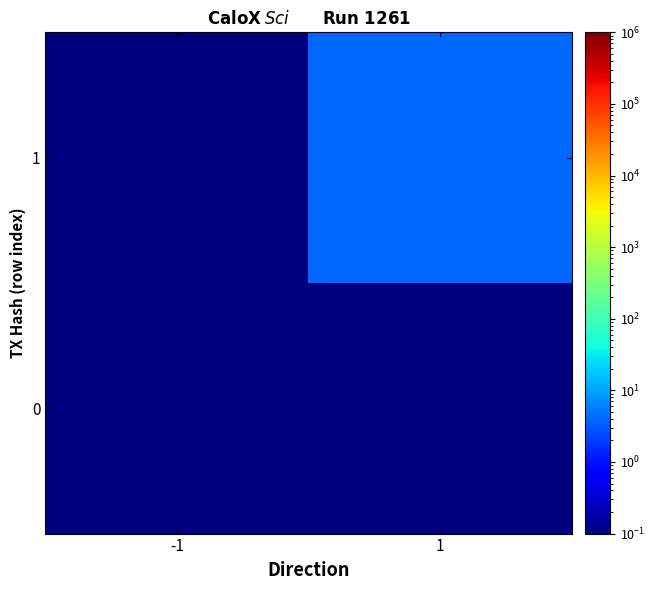

Reading left to right, extract all data points from this chart.

0: -1=0.1	1=0.1
1: -1=0.1	1=4.1